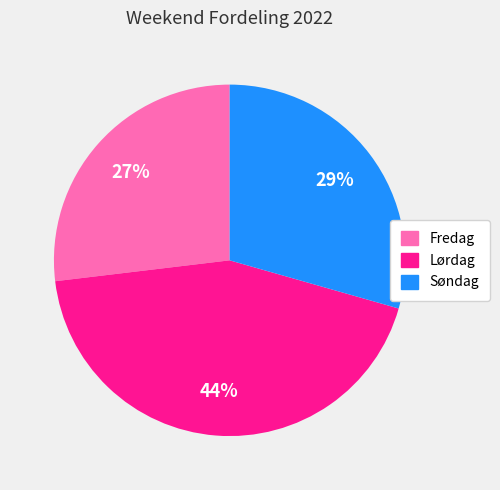

Between Søndag and Fredag, which is larger?

Søndag